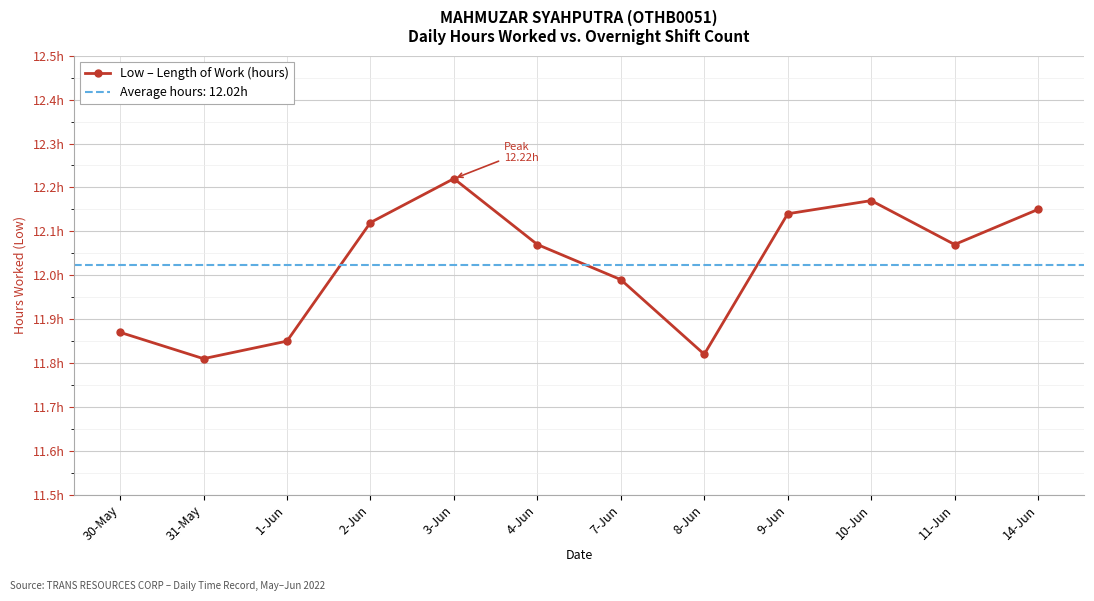

How many values are below 12?

5